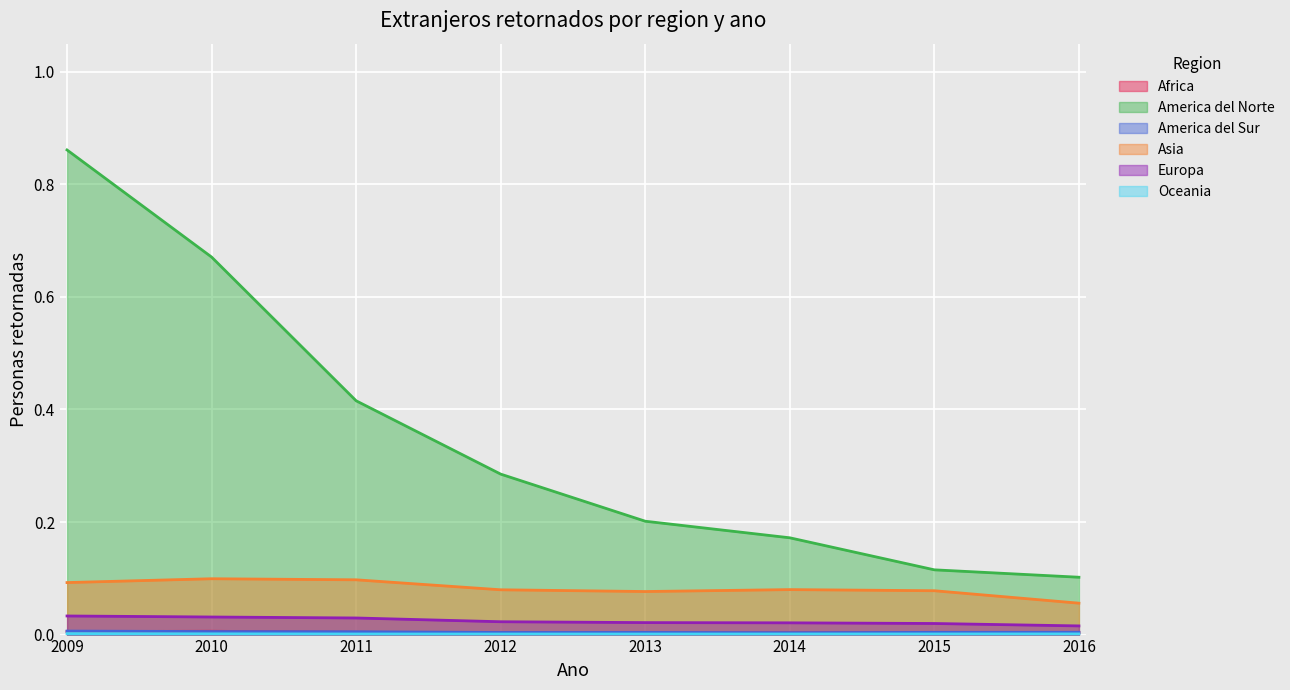

Rank the series by their maximum value, from lowest to highest.

Oceania, Africa, America del Sur, Europa, Asia, America del Norte